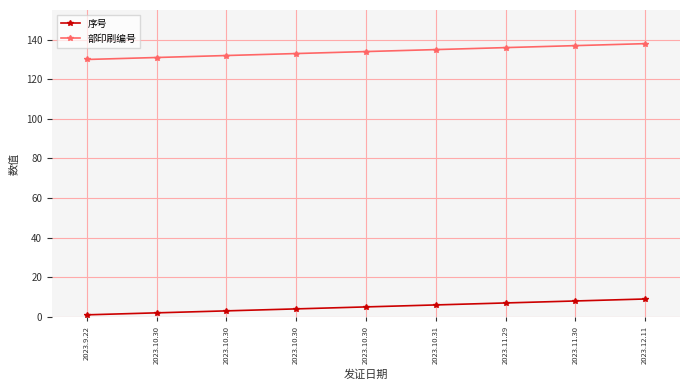

How many lines are shown in the chart?

2